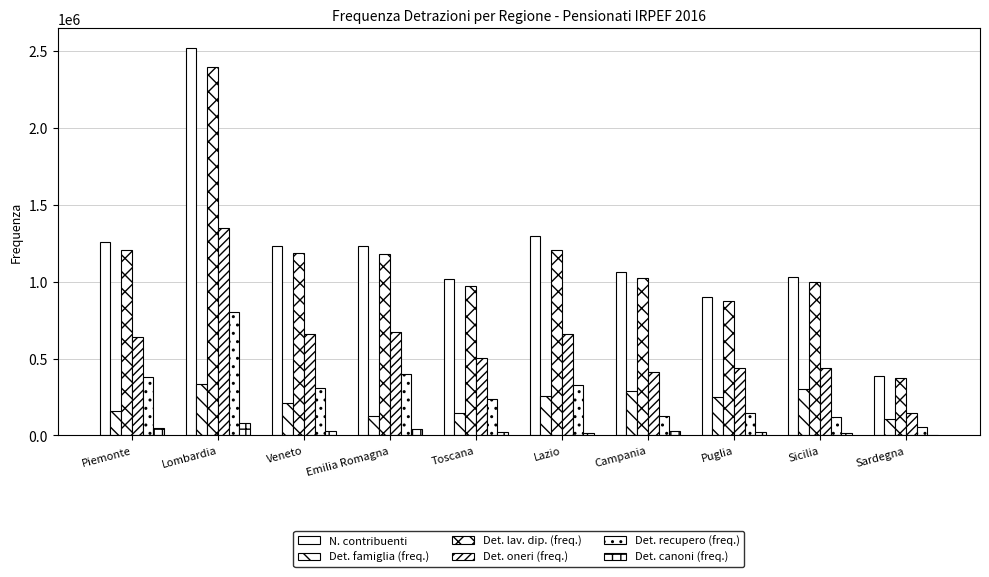

Reading left to right, list all the values displayed in this chart.

N. contribuenti: Piemonte=1256037	Lombardia=2520903	Veneto=1233714	Emilia Romagna=1232385	Toscana=1017066	Lazio=1297745	Campania=1061083	Puglia=897535	Sicilia=1029953	Sardegna=389085
Det. famiglia (freq.): Piemonte=159534	Lombardia=336147	Veneto=209650	Emilia Romagna=125471	Toscana=148295	Lazio=257158	Campania=291059	Puglia=247259	Sicilia=305066	Sardegna=104711
Det. lav. dip. (freq.): Piemonte=1204731	Lombardia=2394610	Veneto=1183364	Emilia Romagna=1178221	Toscana=971884	Lazio=1208483	Campania=1024786	Puglia=872668	Sicilia=994970	Sardegna=376467
Det. oneri (freq.): Piemonte=639566	Lombardia=1352122	Veneto=662632	Emilia Romagna=674917	Toscana=502638	Lazio=657657	Campania=412346	Puglia=438275	Sicilia=439189	Sardegna=144685
Det. recupero (freq.): Piemonte=382469	Lombardia=802486	Veneto=308187	Emilia Romagna=402292	Toscana=238898	Lazio=328833	Campania=124623	Puglia=146249	Sicilia=116846	Sardegna=54122
Det. canoni (freq.): Piemonte=47796	Lombardia=79545	Veneto=28946	Emilia Romagna=39445	Toscana=21254	Lazio=17584	Campania=28607	Puglia=23867	Sicilia=15105	Sardegna=4857